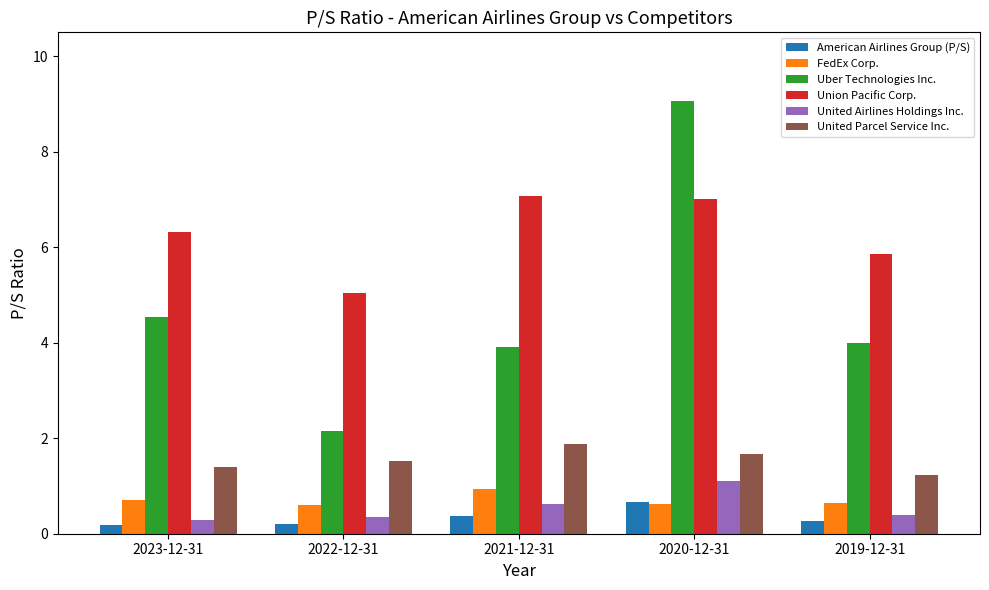

Which label corresponds to the largest value in the chart?

2020-12-31